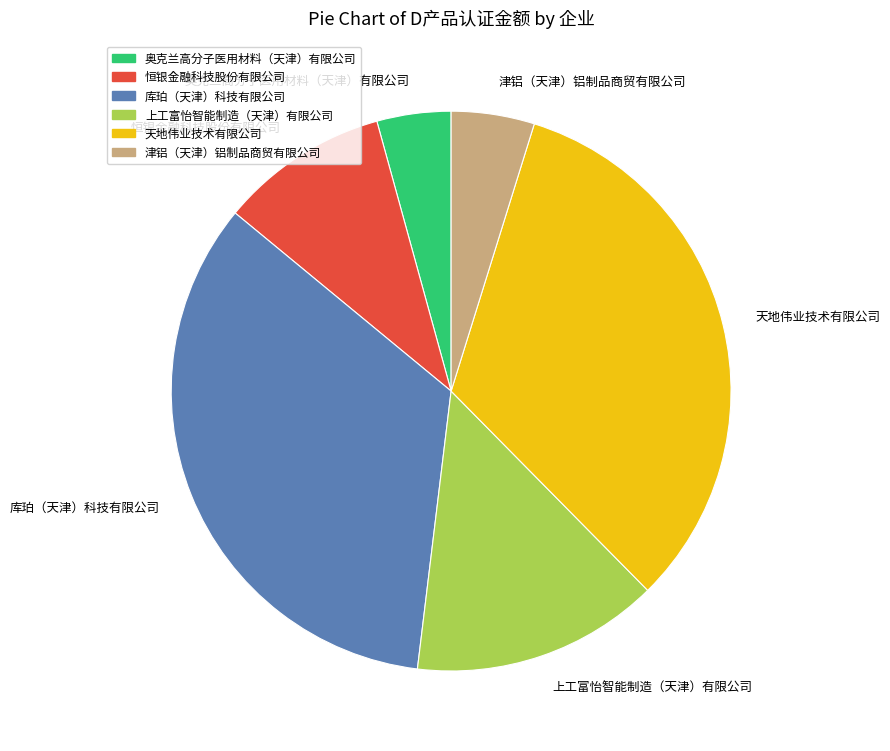

Which category has the smallest portion of the pie?

奥克兰高分子医用材料（天津）有限公司